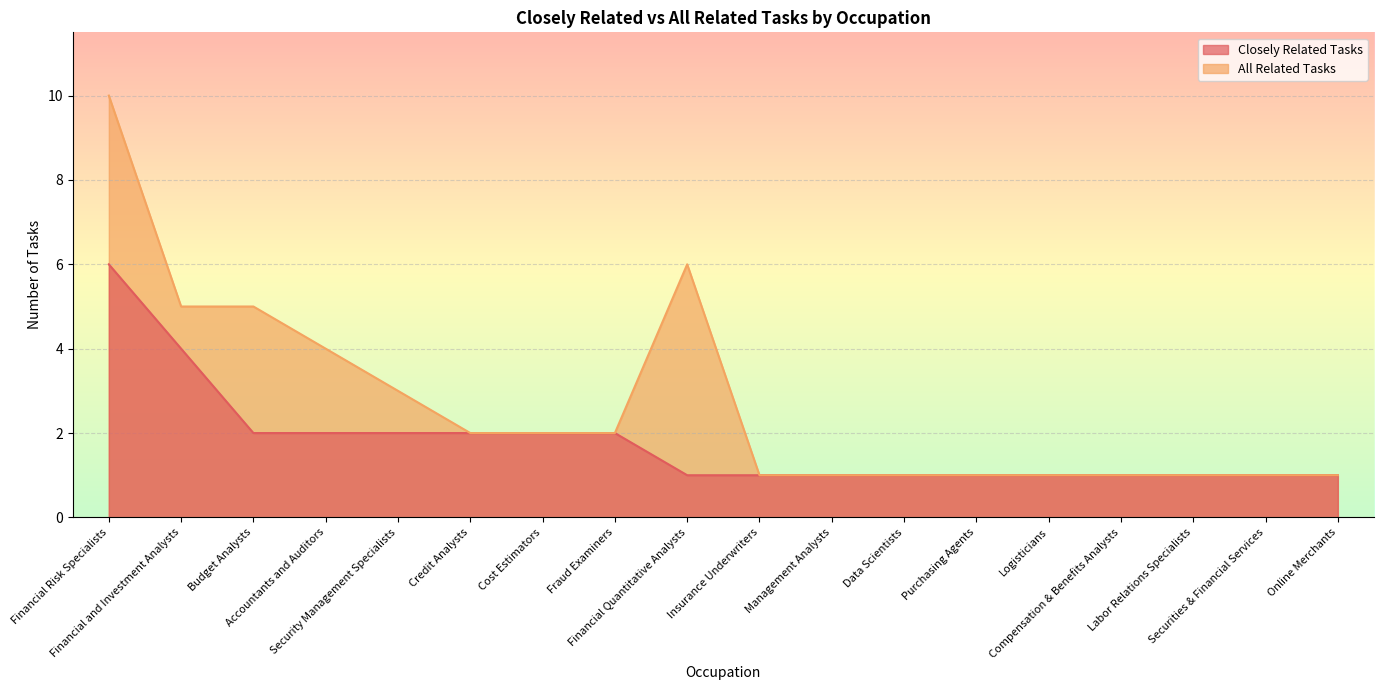

True or false: Closely Related Tasks has more than 2 interior local peaks.

False